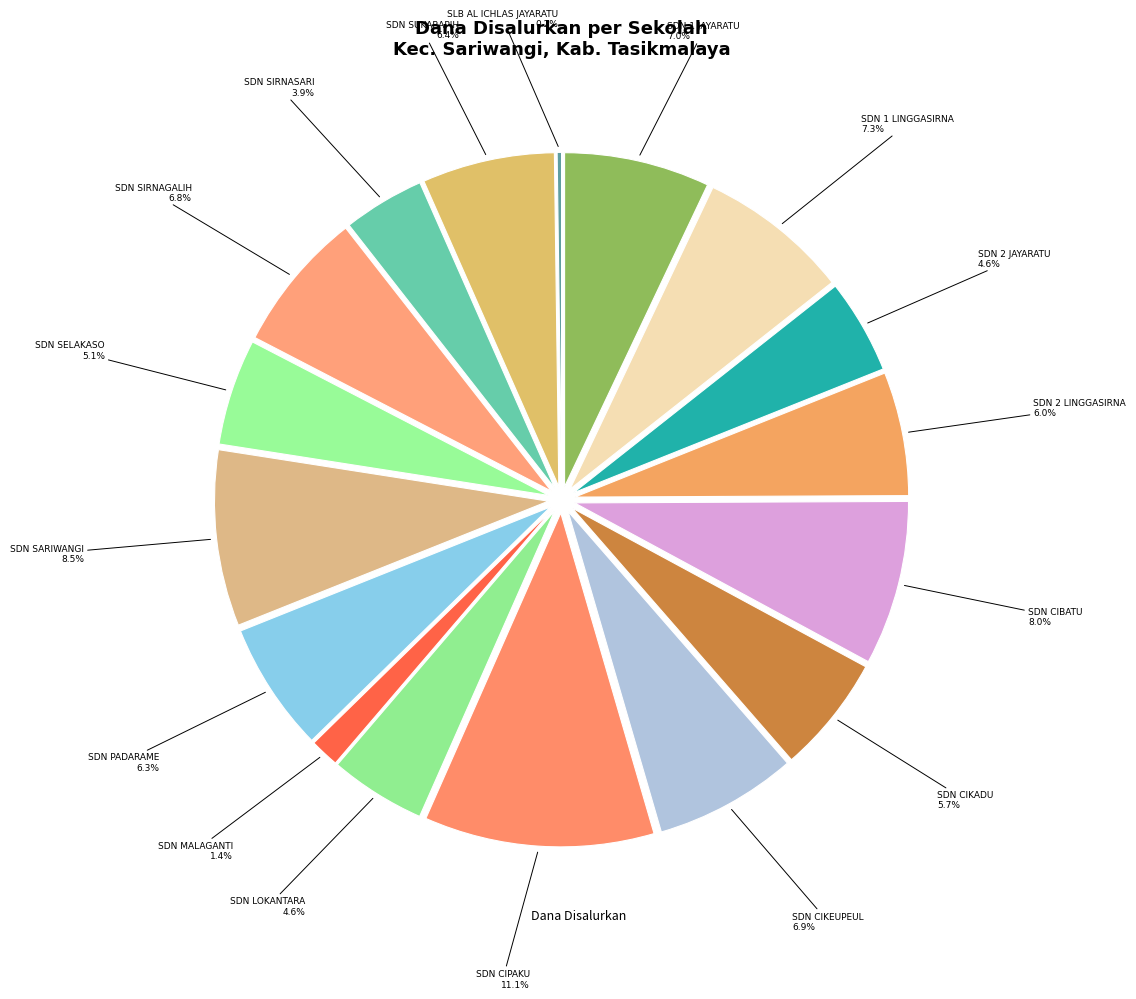

What is the largest slice in the pie chart?

SDN CIPAKU